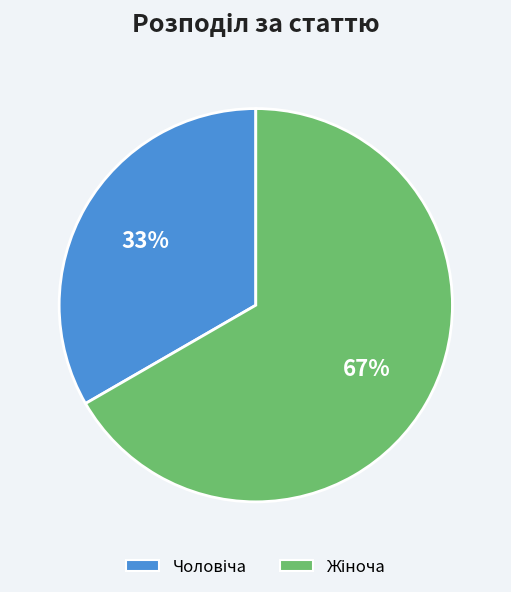

Does any single category account for the majority?

Yes